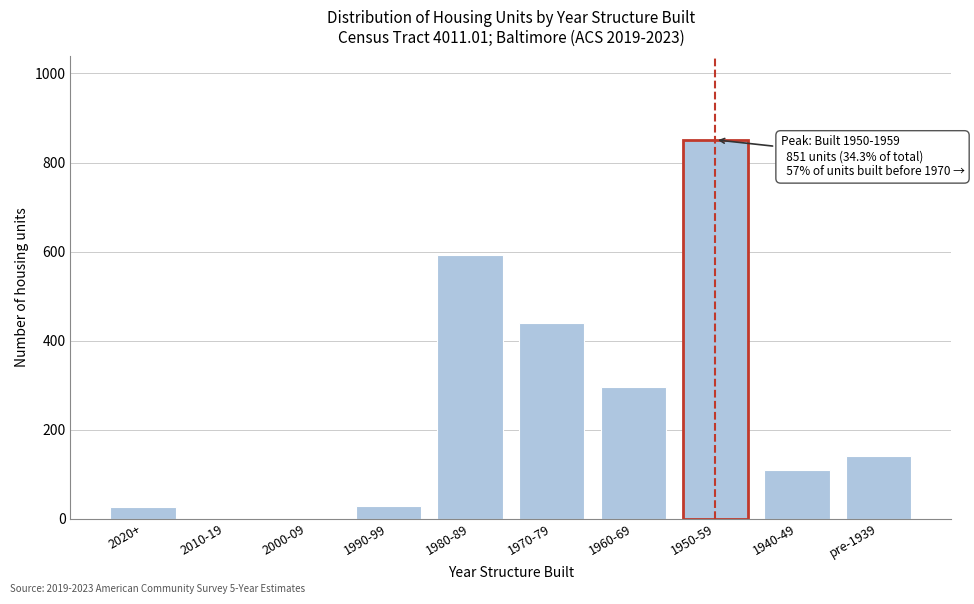

At which label is the value closest to 425?

1970-79